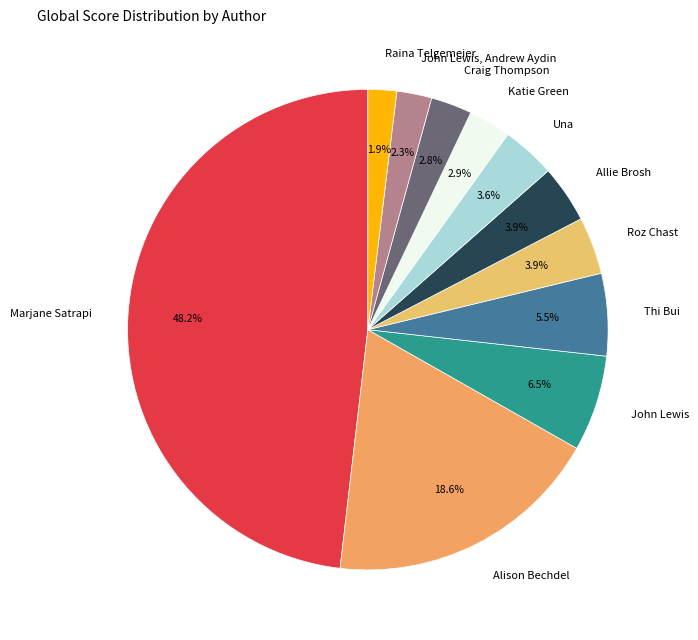

Approximately how many times larger is the value at Una compared to Raina Telgemeier?

1.9